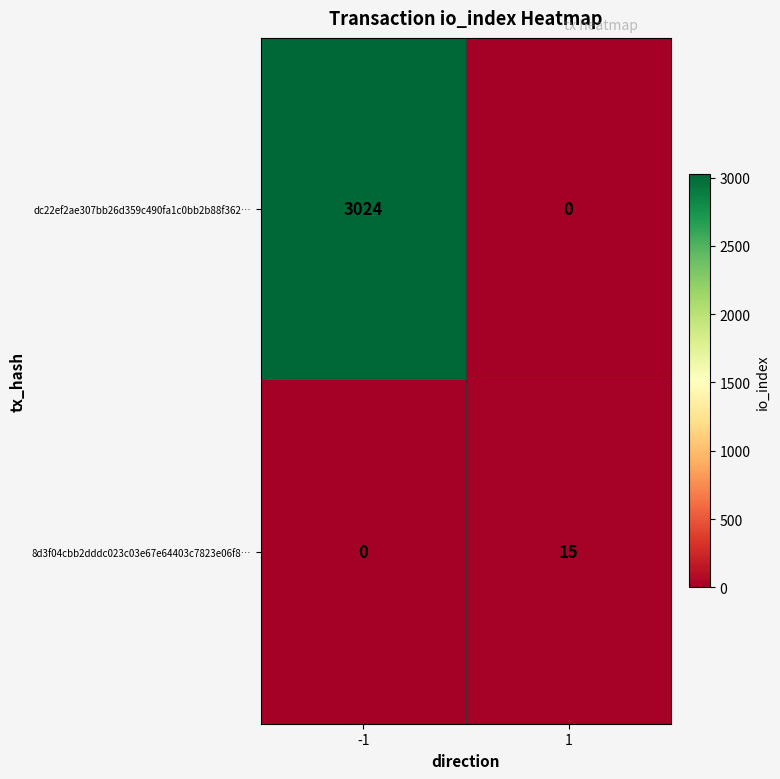

Reading right to left, what are all the values shown in this chart?

dc22ef2ae307bb26d359c490fa1c0bb2b88f362…: 0	3024
8d3f04cbb2dddc023c03e67e64403c7823e06f8…: 15	0